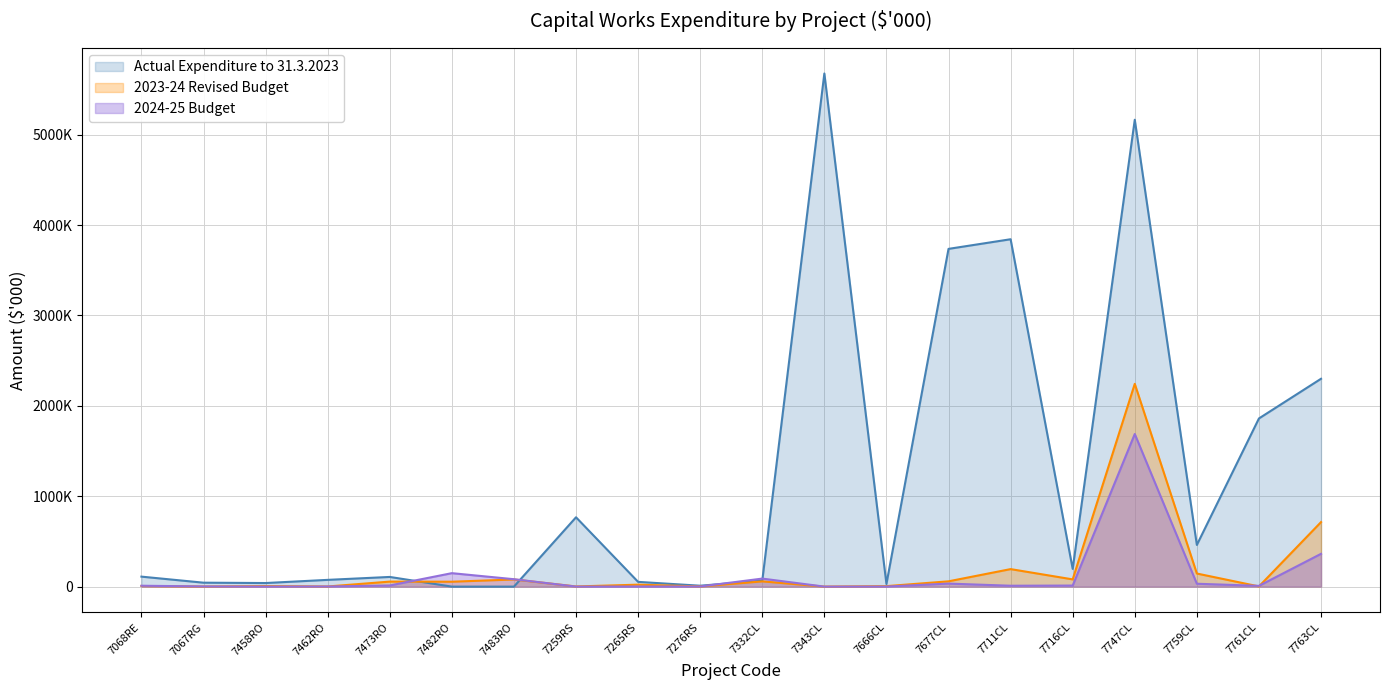

What position from the left is 7067RG?

2